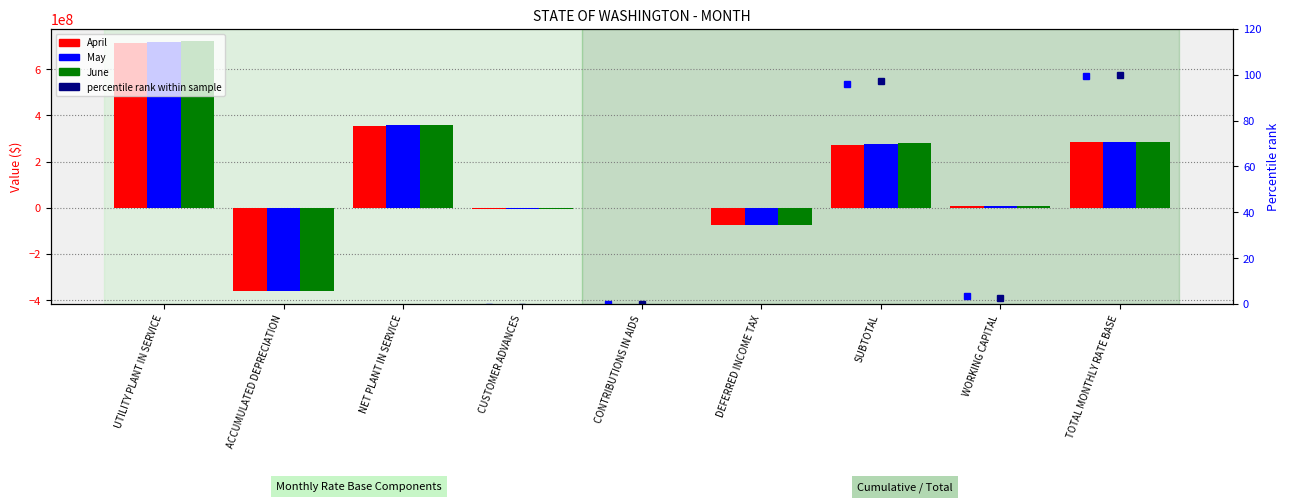

The June series shows -196952798.8 at ACCUMULATED DEPRECIATION. True or false?

False